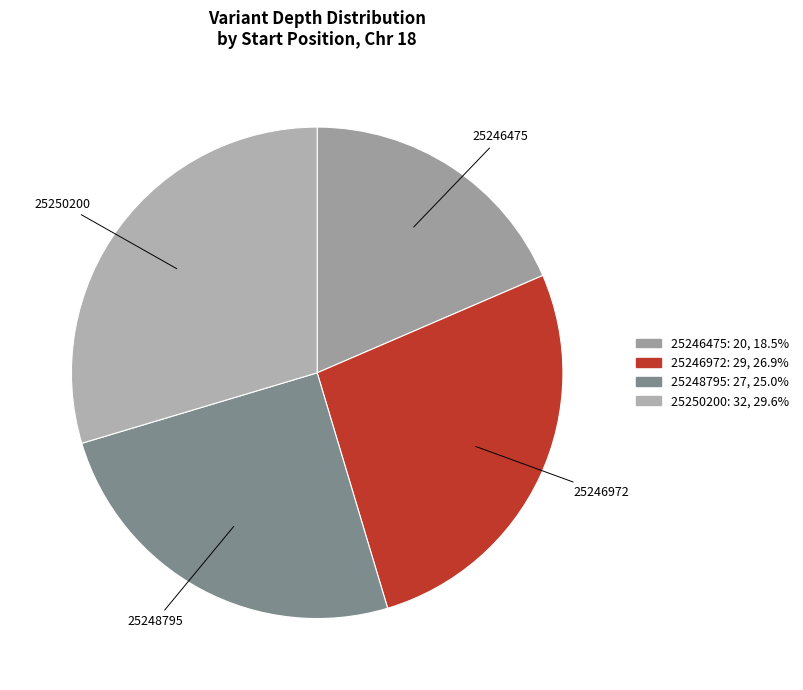

Does 25246475 represent more than half of the total?

No